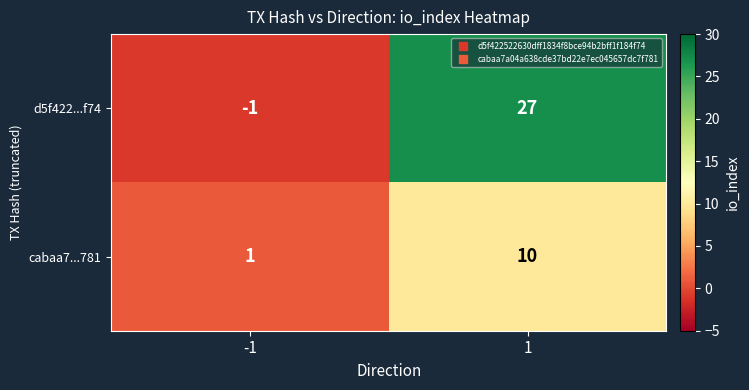

What is the difference between the maximum and minimum values in the d5f422...f74 series?

28